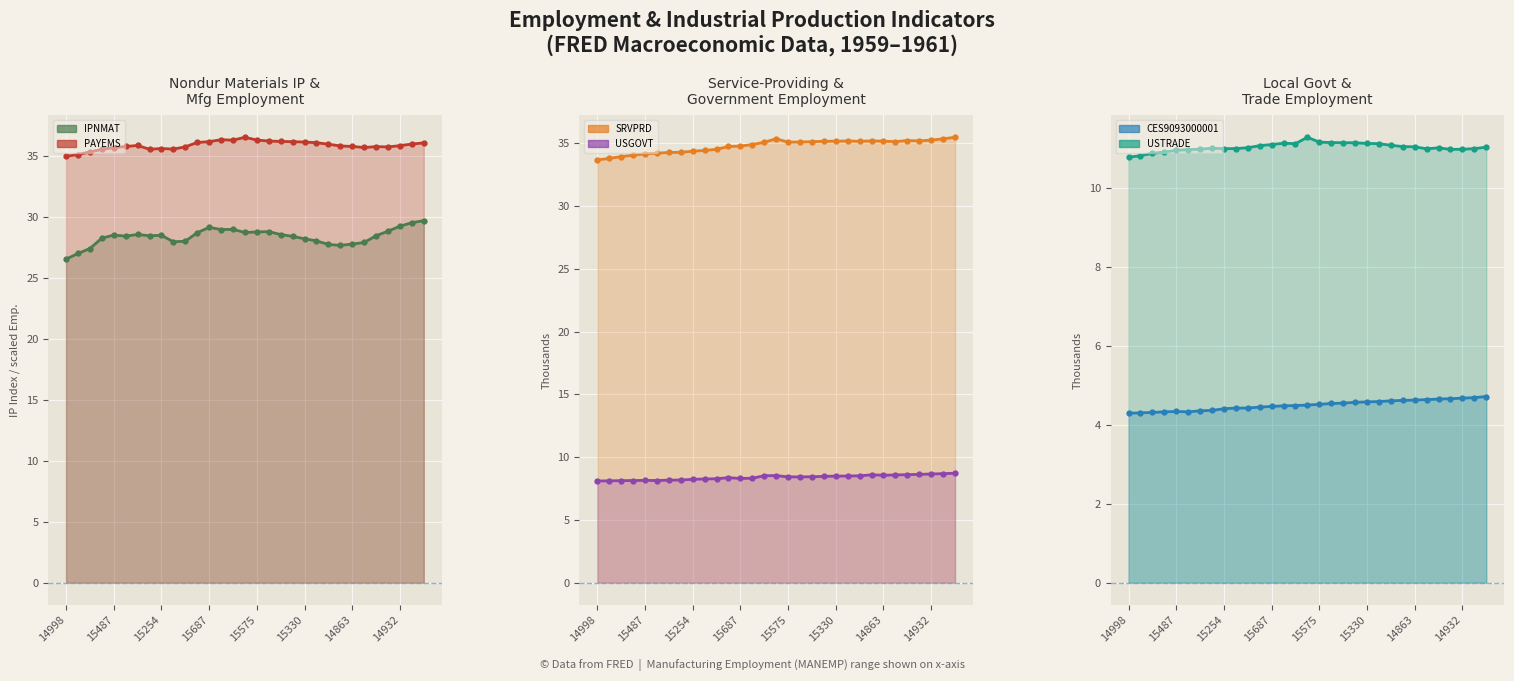

List the series in order of their peak value, lowest first.

CES9093000001 (line), USGOVT (line), USTRADE (line), IPNMAT (line), SRVPRD (line), PAYEMS (line)